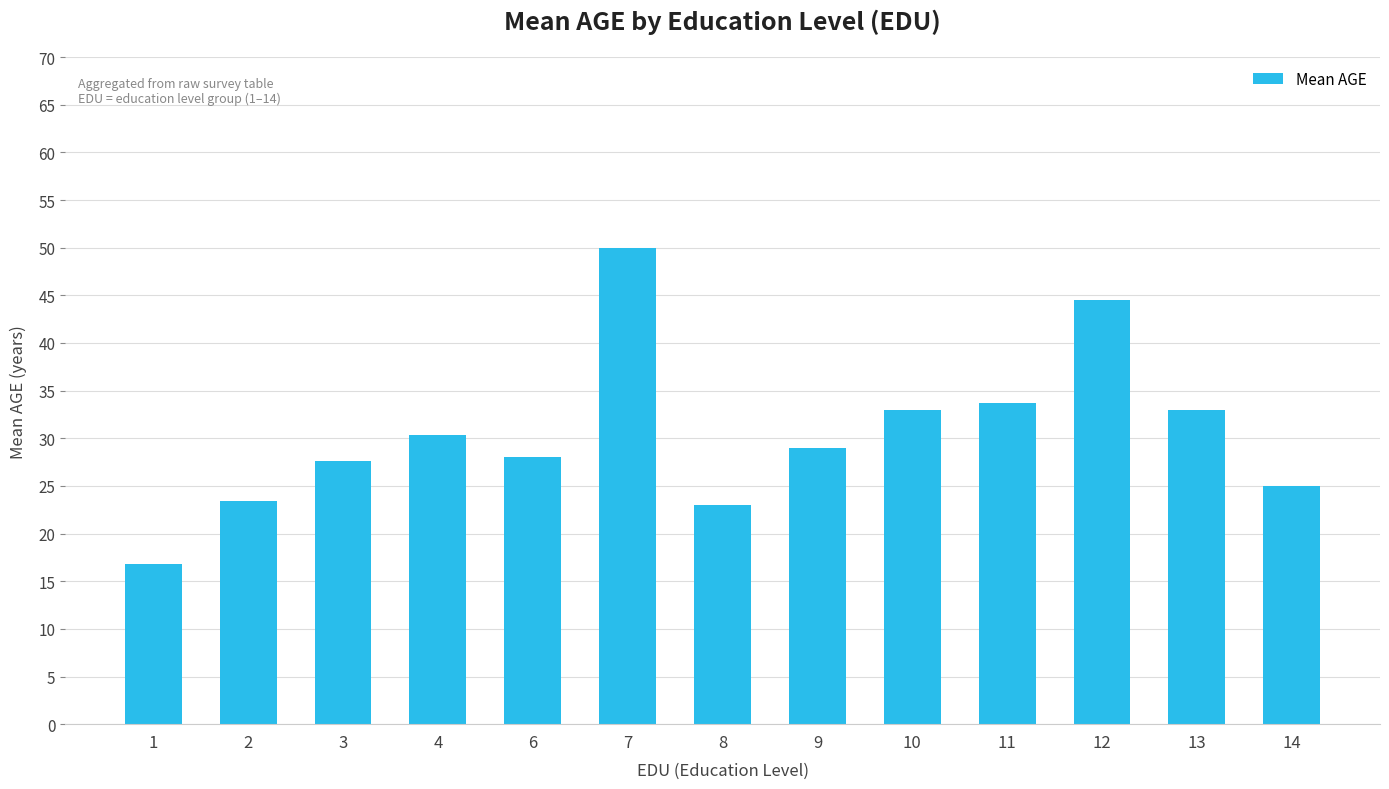

The chart shows a value of 33.0 at 13. True or false?

True